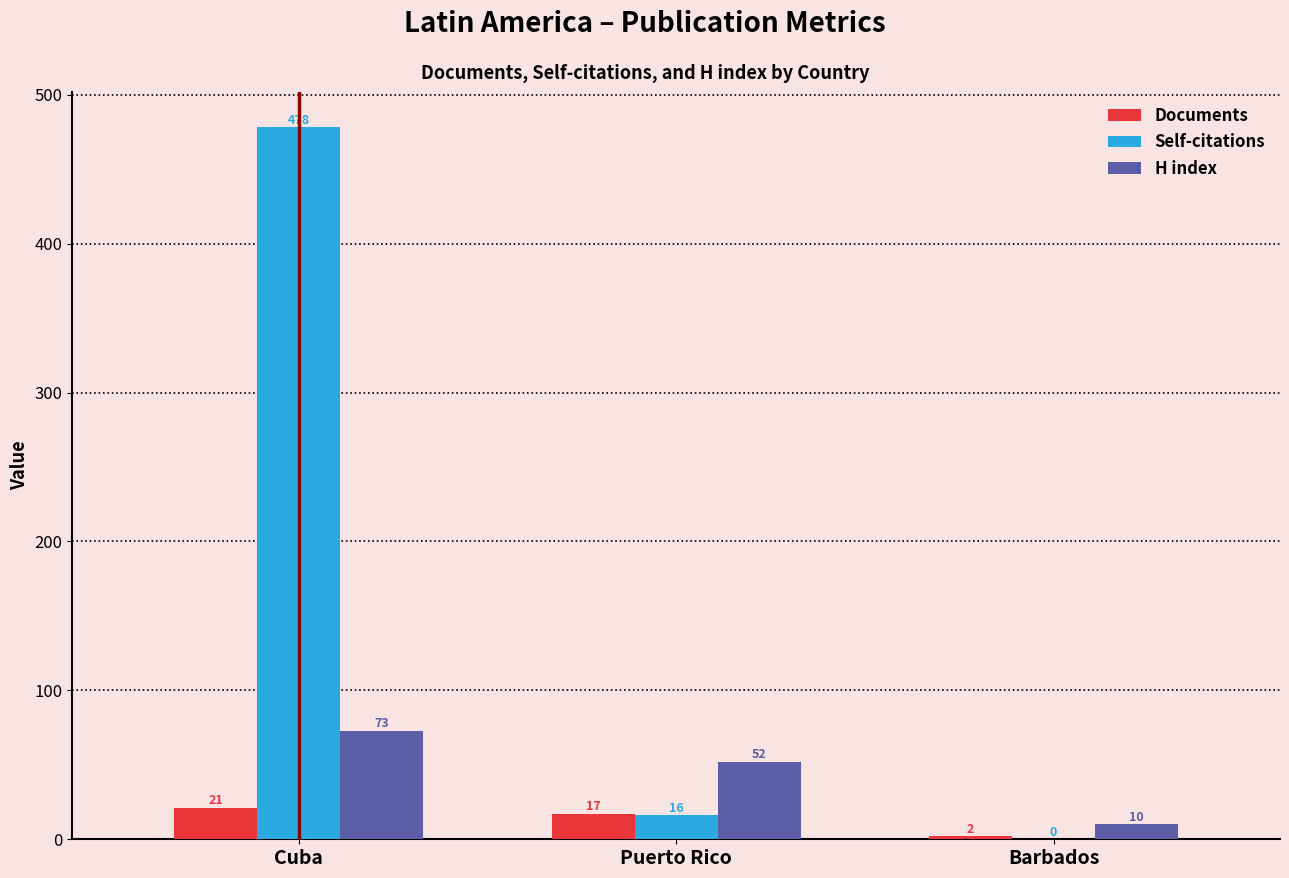

How many groups of bars are there?

3